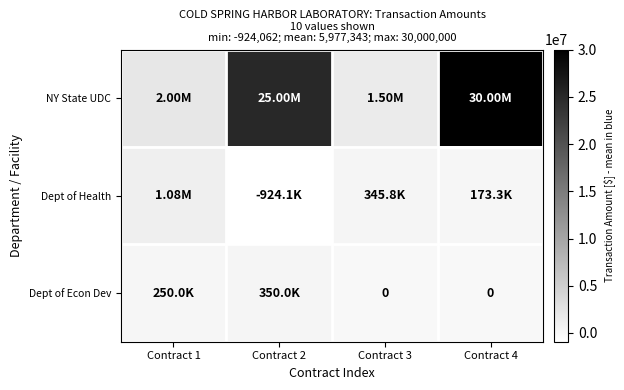

What is the sum of all Dept of Health values?

673434.4